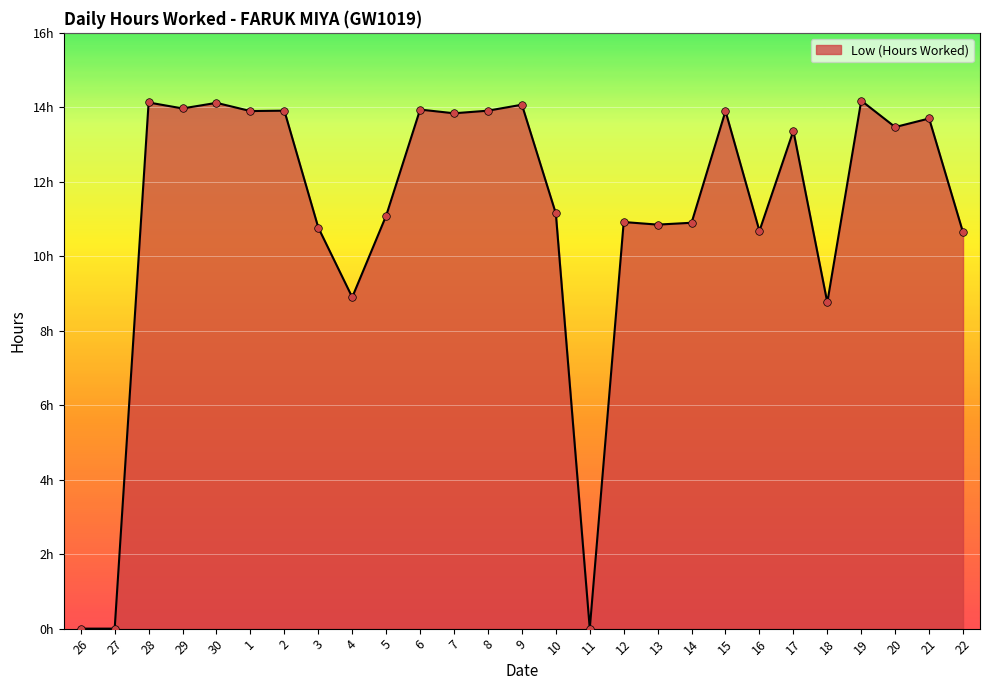

Does the chart have visible grid lines?

Yes